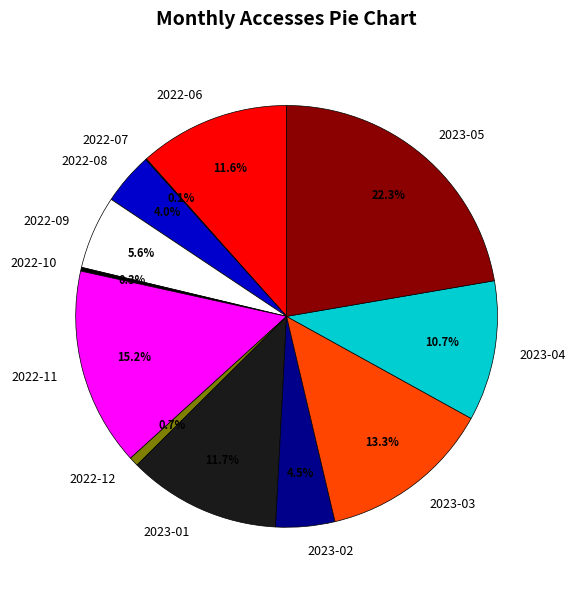

Combined, do 2023-05 and 2023-04 account for over 50%?

No